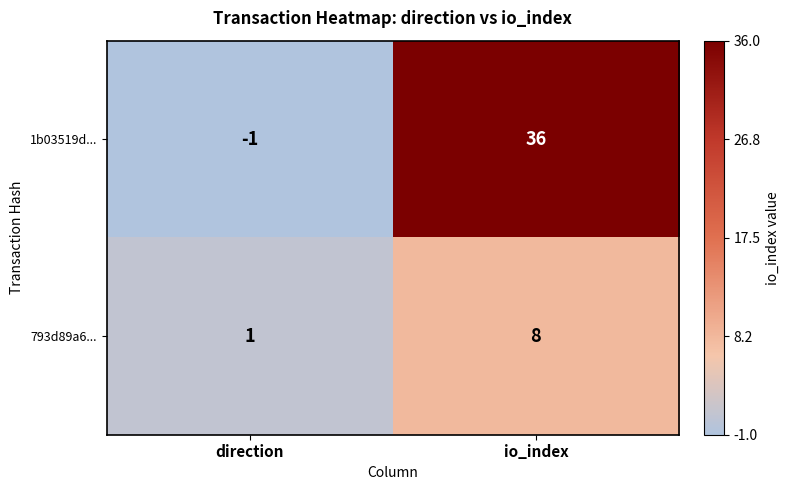

At how many categories does at least one series exceed 31?

1